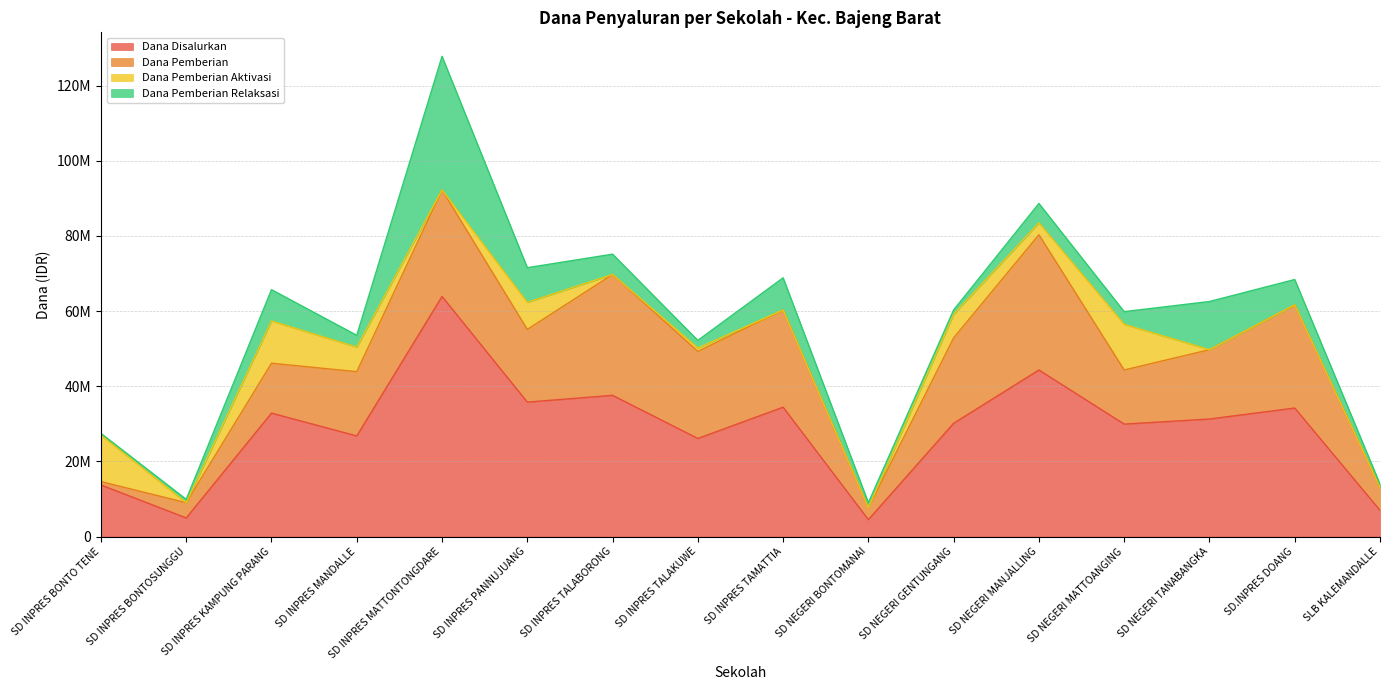

Does the chart display data point markers on the line(s)?

No